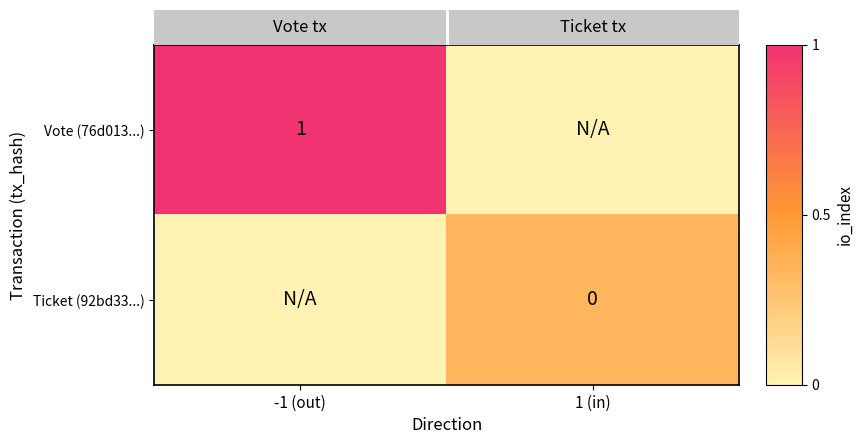

The value of Vote (76d013...) at -1 (out) is 1.0. True or false?

True